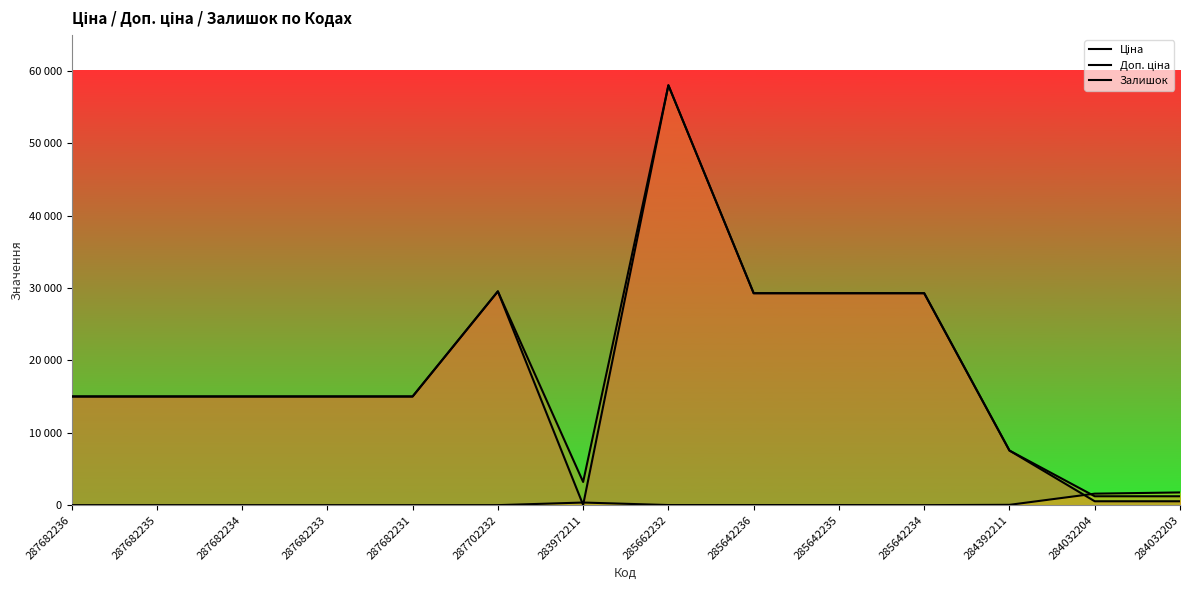

How many lines are shown in the chart?

3